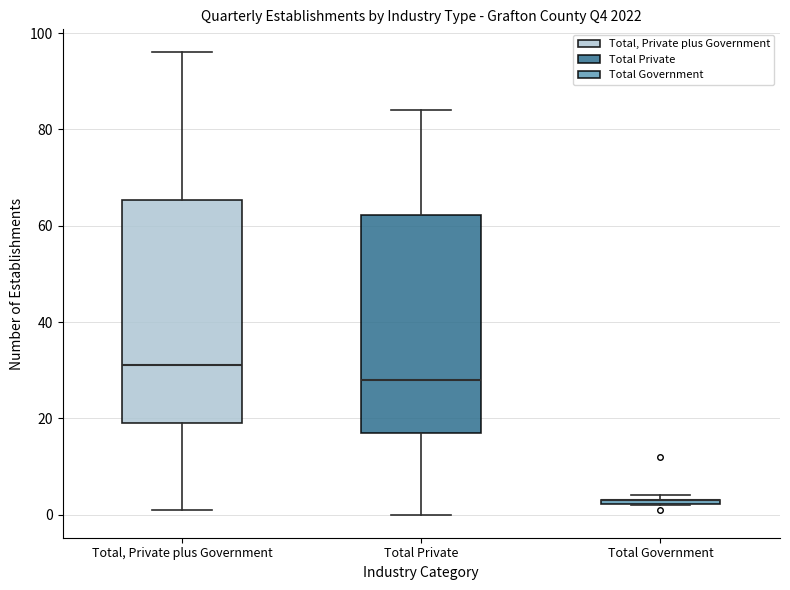

Where is the lower edge of the box for Total Government on the y-axis? The values are not printed on the chart, so give them approximately, as read against the axis.

2